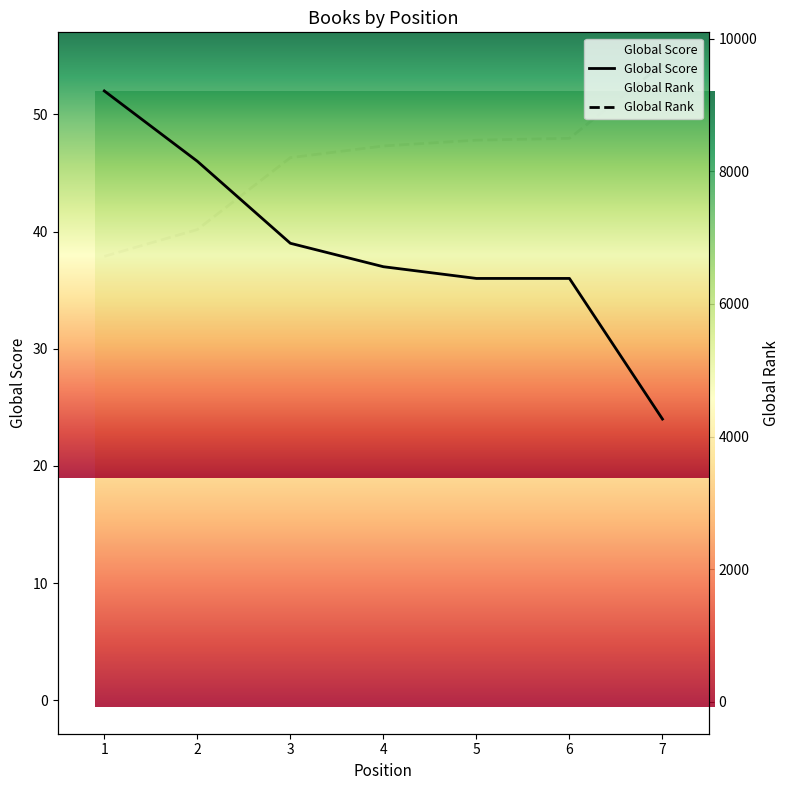

What is the spread (max minus min) of values at 4?

8343